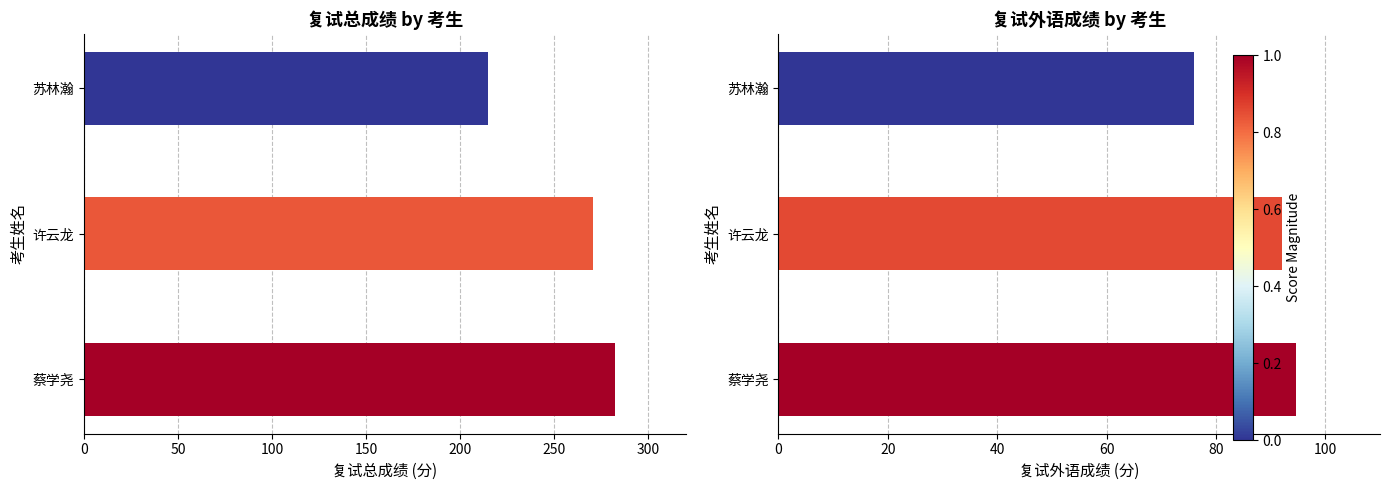

What is the difference between the second highest and minimum values in the 复试外语成绩 series?

16.0